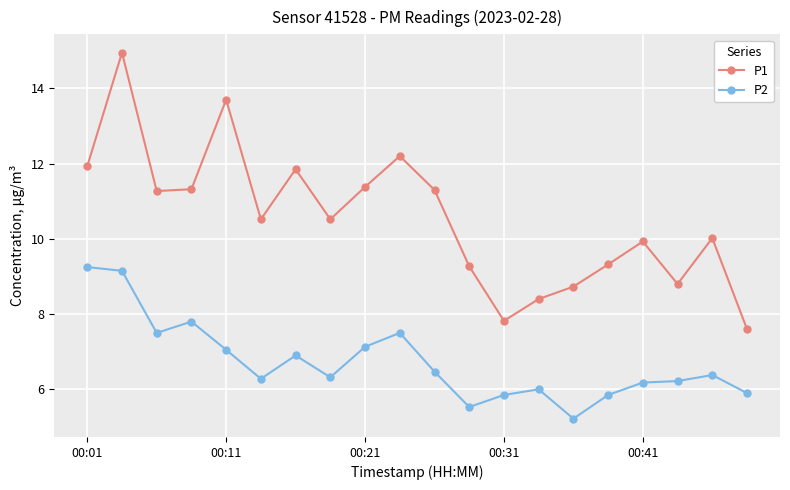

Rank the series by their maximum value, from lowest to highest.

P2, P1